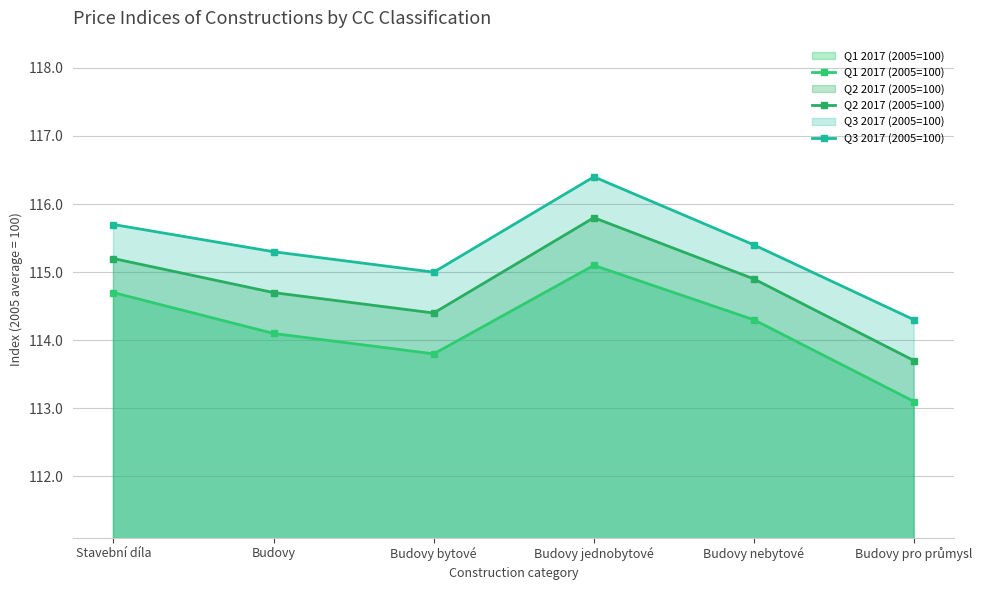

Which series has the largest total across all categories?

Q3 2017 (2005=100)